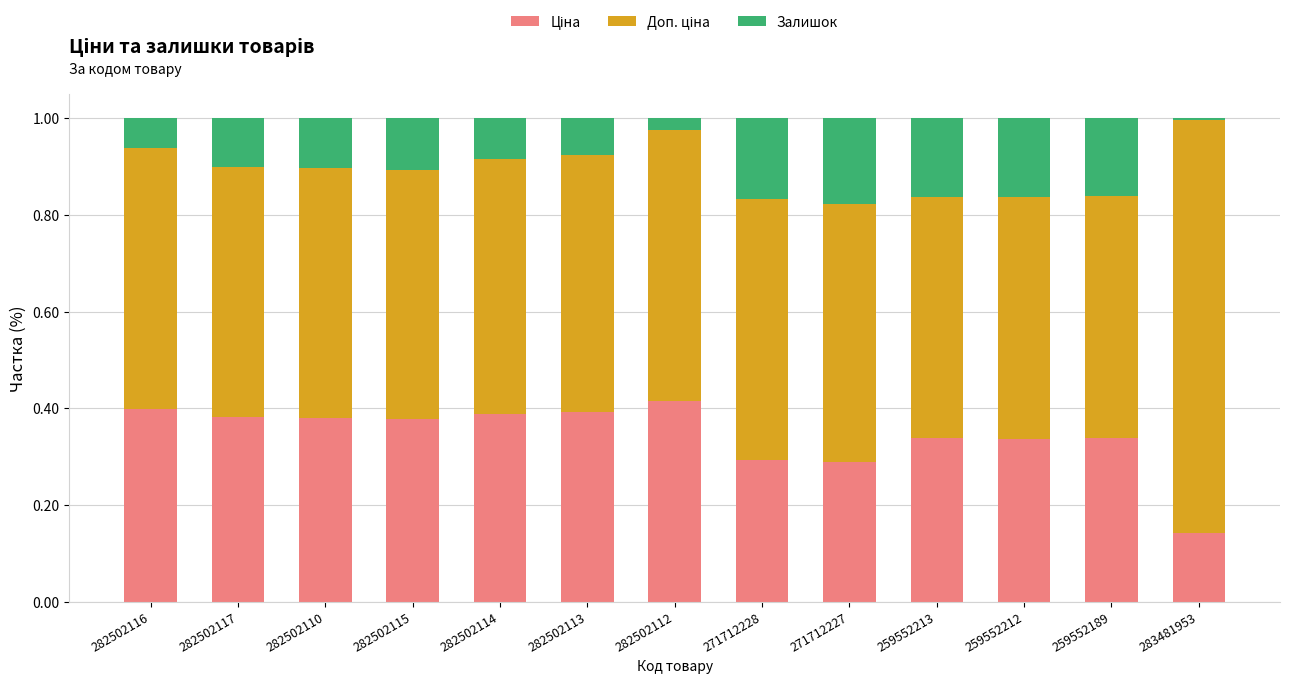

What is the total value across all series at 271712227?

1.0